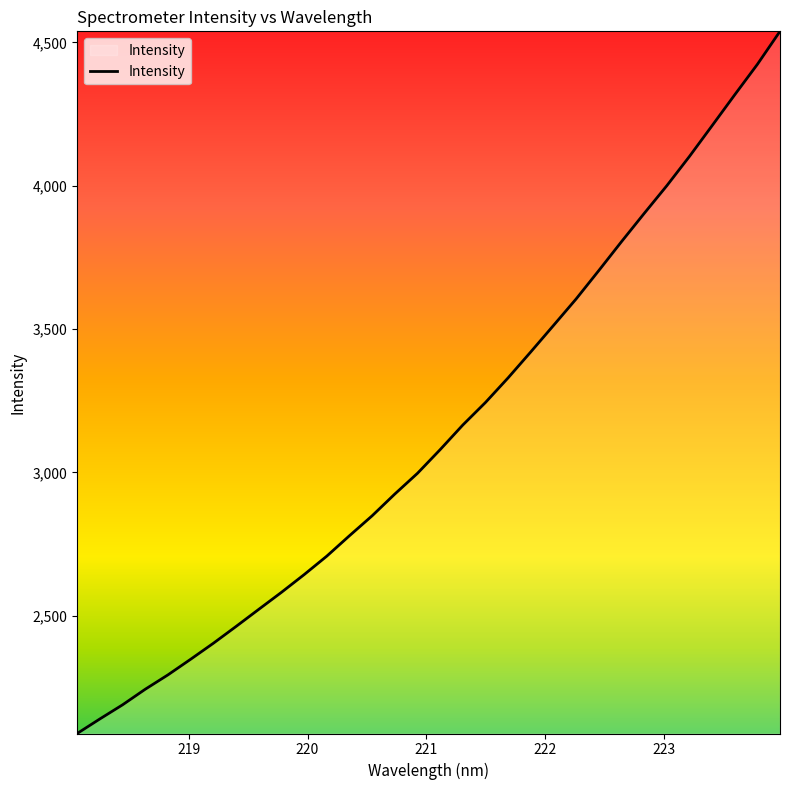

What is the minimum value shown in the chart?

2088.6